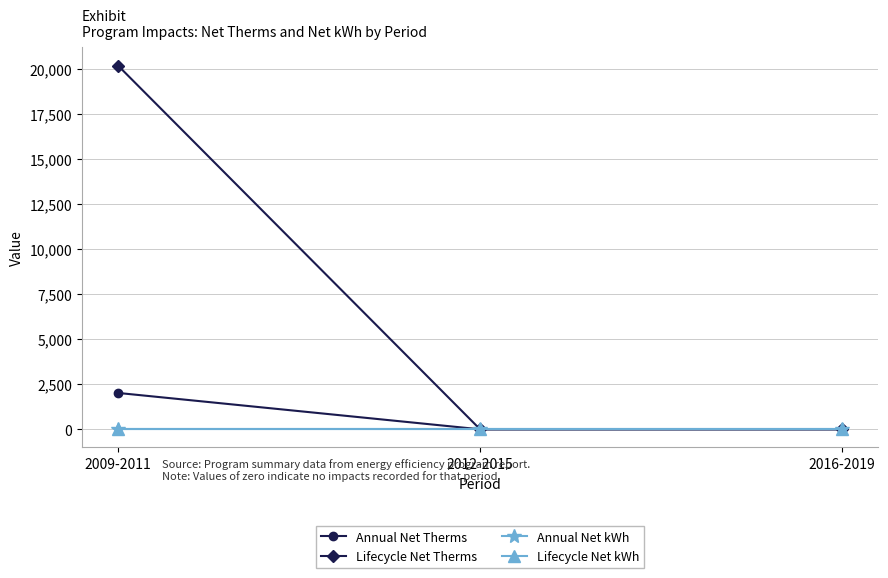

The value of Annual Net Therms at 2009-2011 is 2018.4. True or false?

True